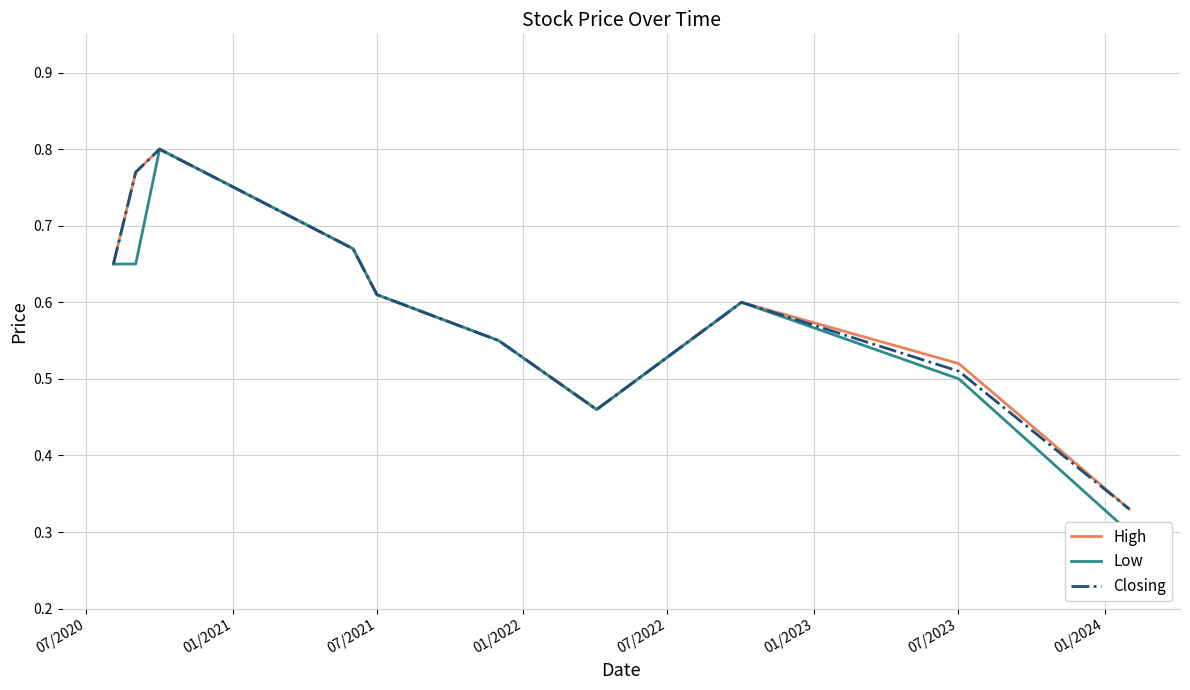

Reading left to right, what are all the values shown in this chart?

High: 0.7	0.8	0.8	0.7	0.6	0.6	0.5	0.6	0.5	0.3
Low: 0.7	0.7	0.8	0.7	0.6	0.6	0.5	0.6	0.5	0.3
Closing: 0.7	0.8	0.8	0.7	0.6	0.6	0.5	0.6	0.5	0.3